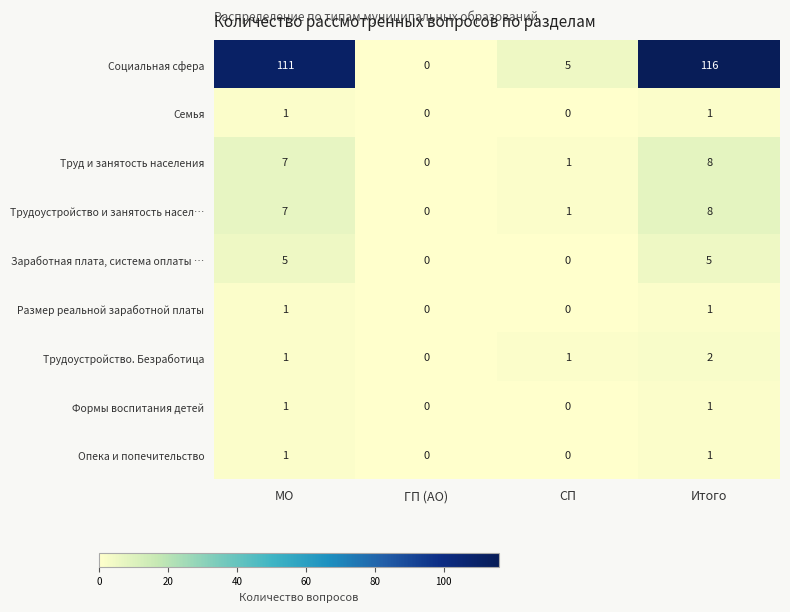

How many series are shown in this chart?

9